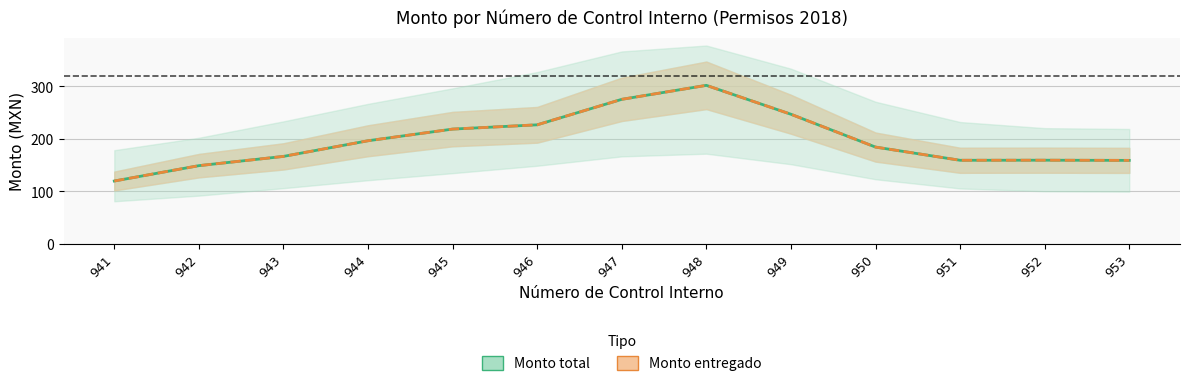

What is the maximum value shown in the chart?

302.0